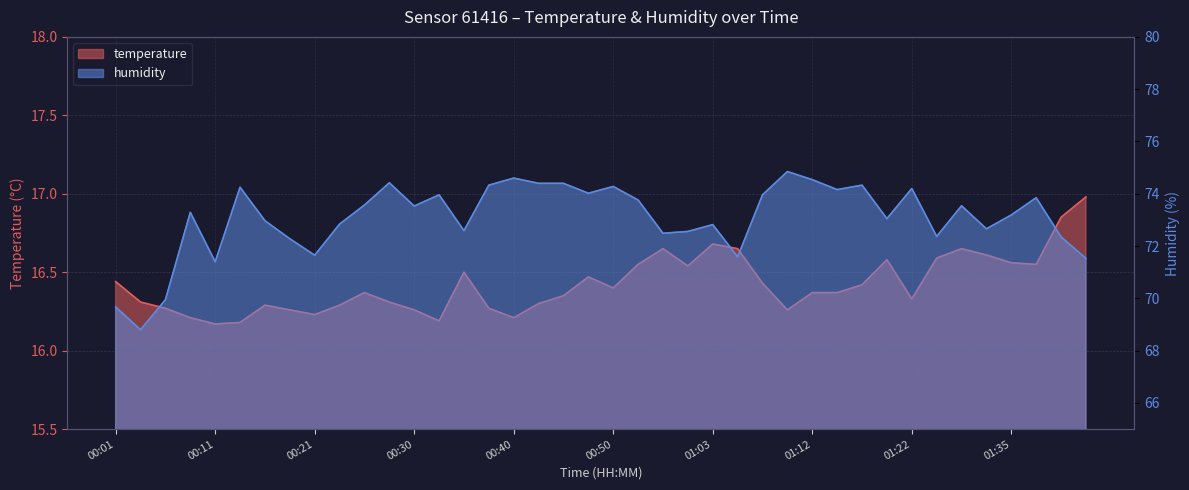

What is the sum of the temperature values at 01:17 and 00:38?

32.7